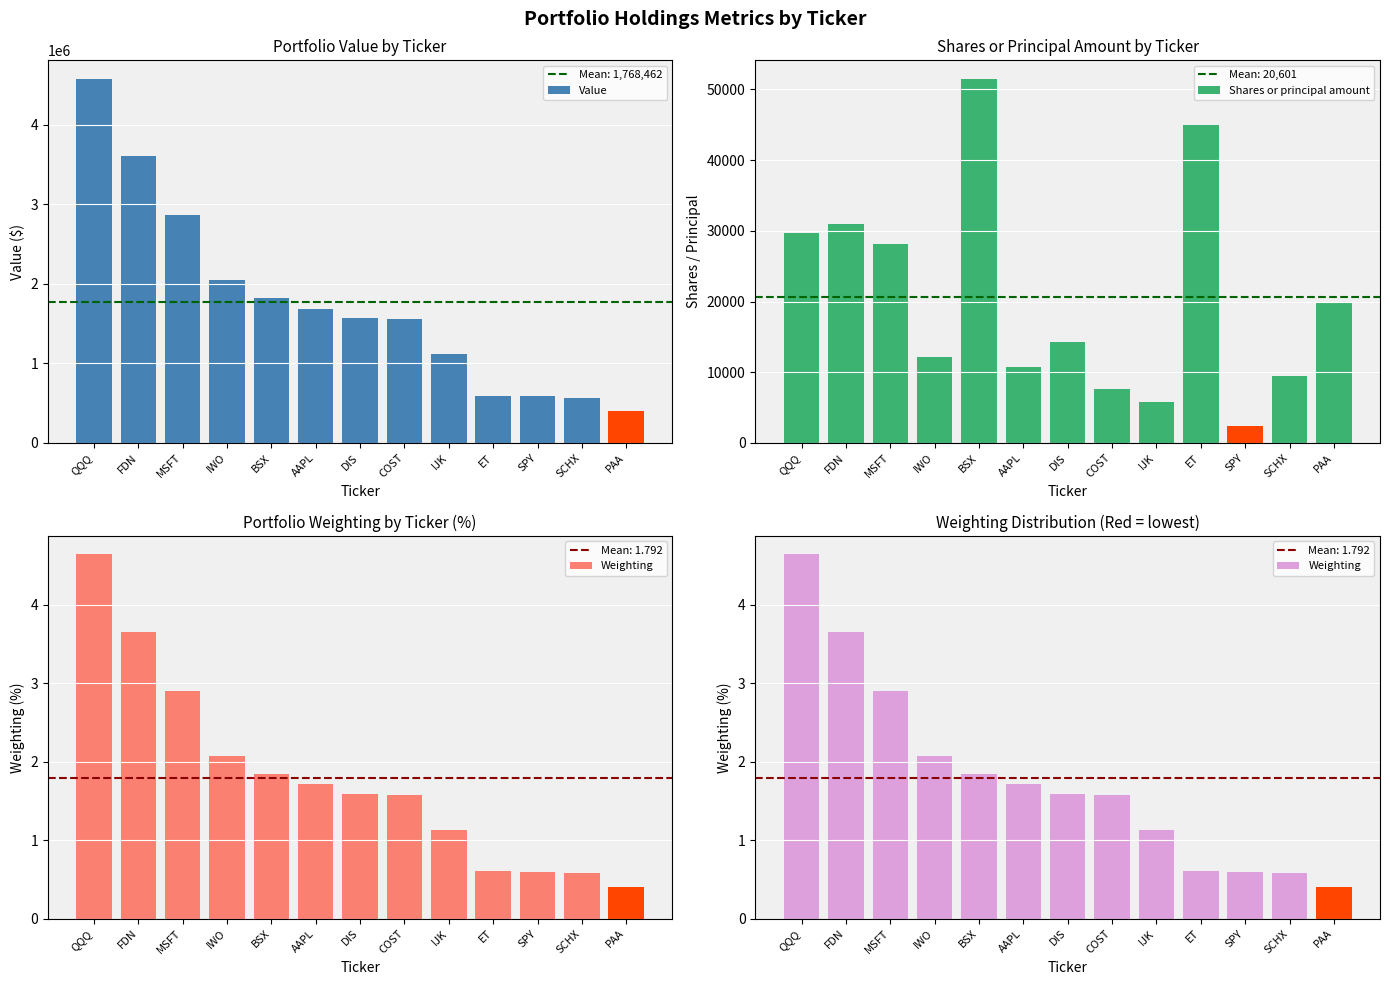

The Weighting series shows 2.1 at COST. True or false?

False